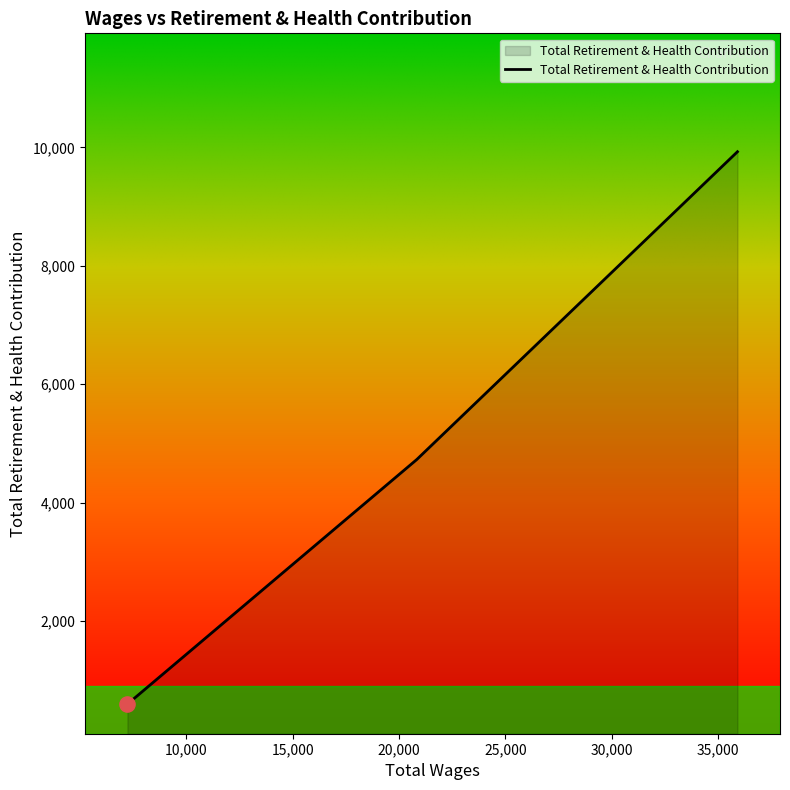

What is the greatest value displayed?

9928